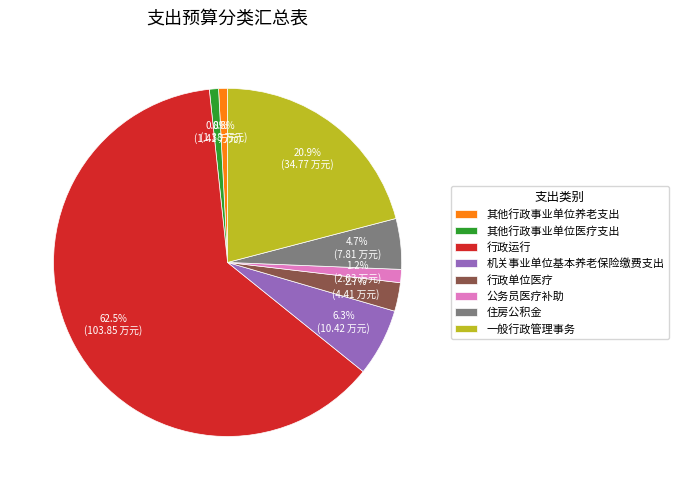

Approximately how many times larger is the value at 公务员医疗补助 compared to 其他行政事业单位医疗支出?

1.4